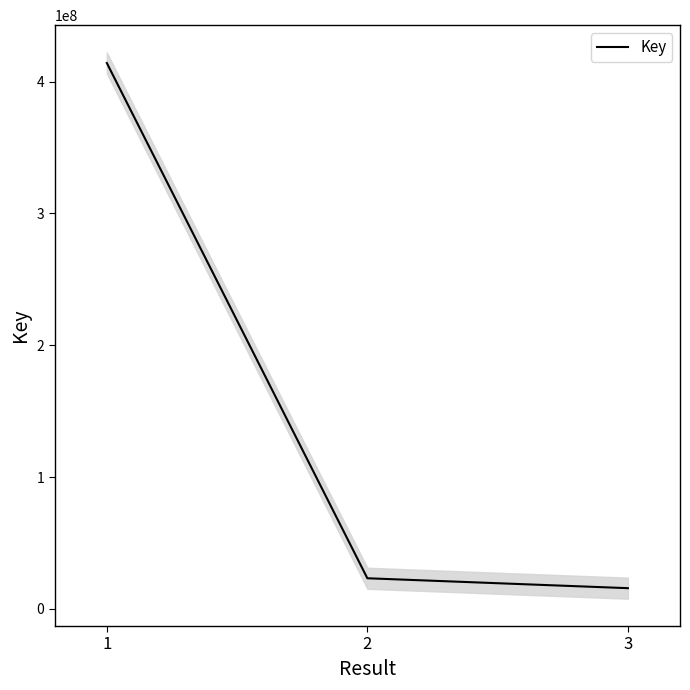

What is the difference between the maximum and second lowest values?

390942458